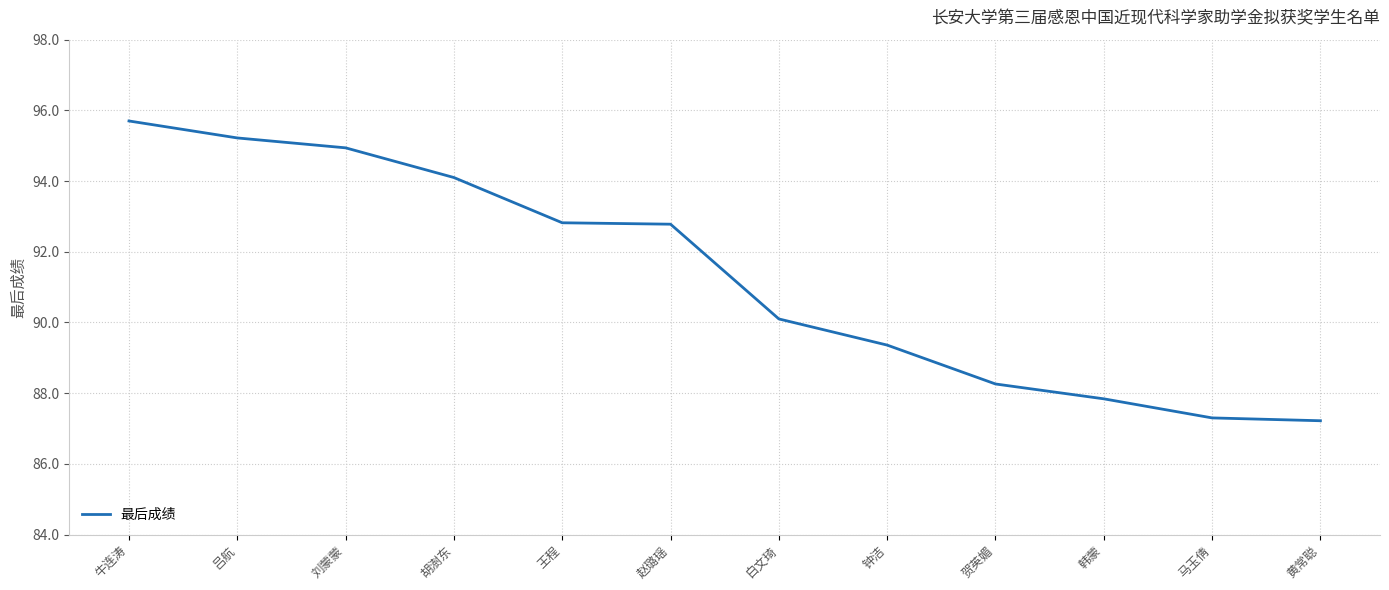

What position from the right is 吕航?

11